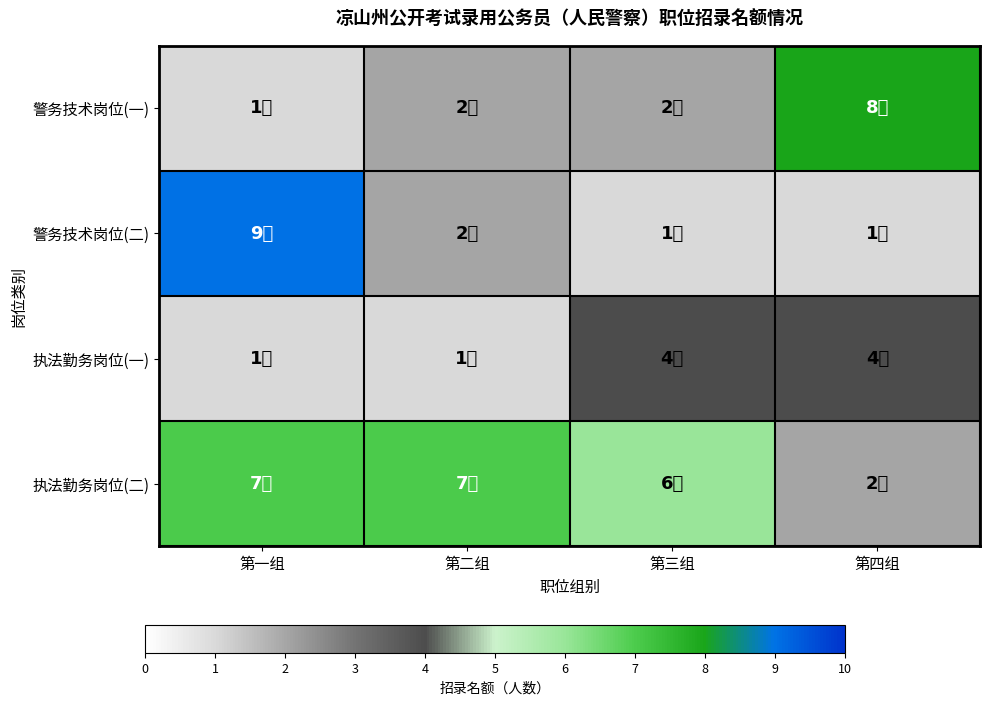

Between 第一组 and 第四组, which is larger?

第四组